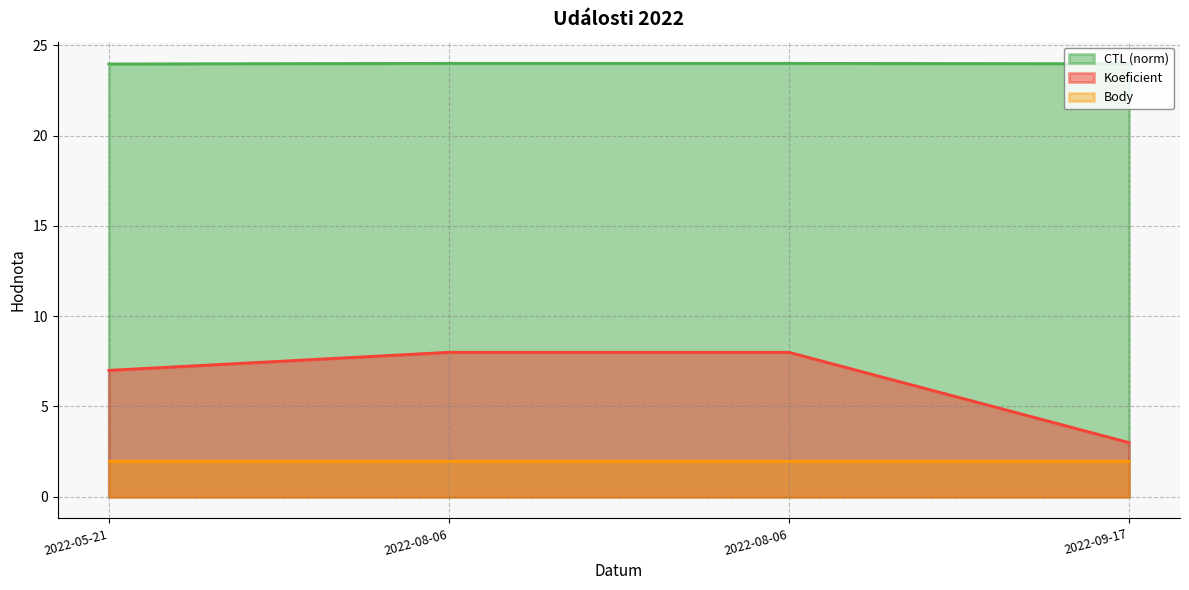

The value of CTL at 2022-08-06 is 24.0. True or false?

True